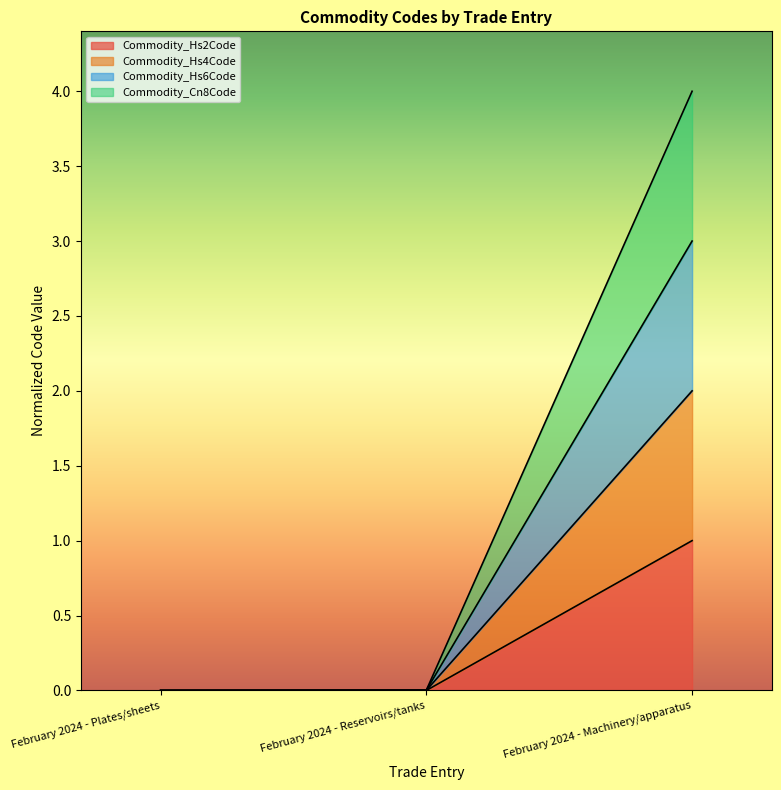

Is it true that Commodity_Hs4Code equals 1.5 at February 2024 - Plates/sheets?

False